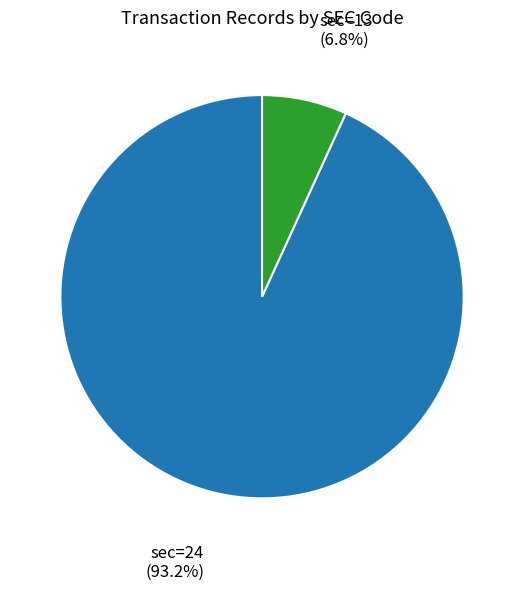

Is there any slice that represents more than half of the pie?

Yes